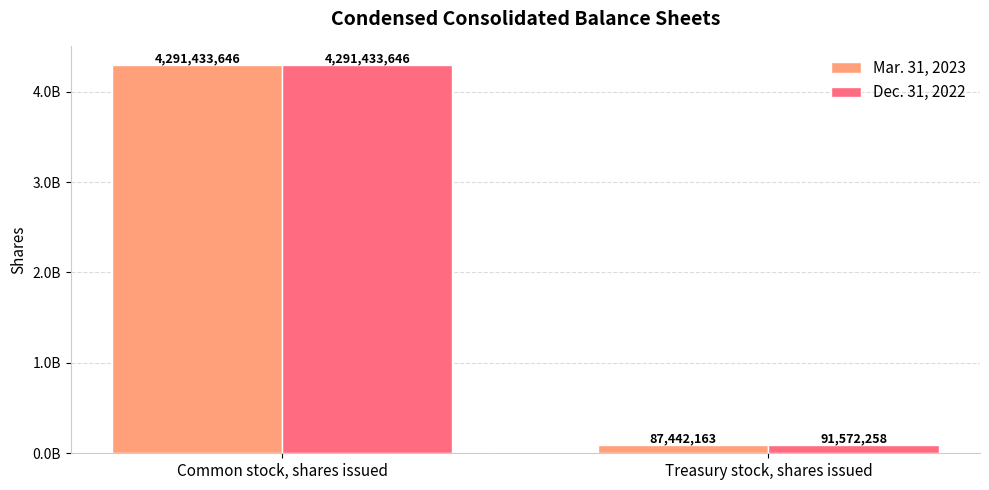

Rank the series at Common stock, shares issued from highest to lowest value.

Mar. 31, 2023, Dec. 31, 2022